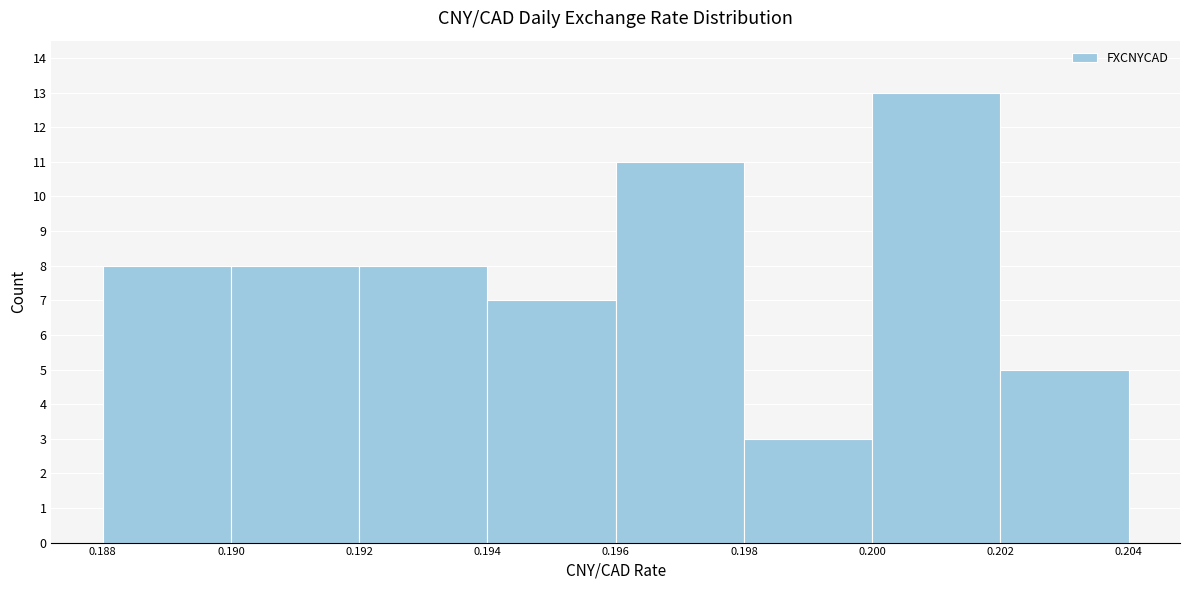

Reading left to right, transcribe this chart: for each bar, give the range it covers on the x-axis and its height. The values are not printed on the chart, so give them approximately, as read against the axis.

0.188 to 0.190: 8
0.190 to 0.192: 8
0.192 to 0.194: 8
0.194 to 0.196: 7
0.196 to 0.198: 11
0.198 to 0.200: 3
0.200 to 0.202: 13
0.202 to 0.204: 5